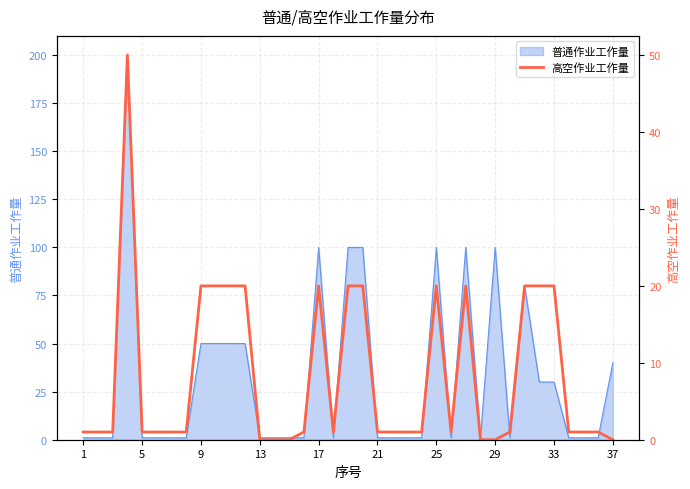

Is it true that 普通作业工作量 equals 1 at 21?

True